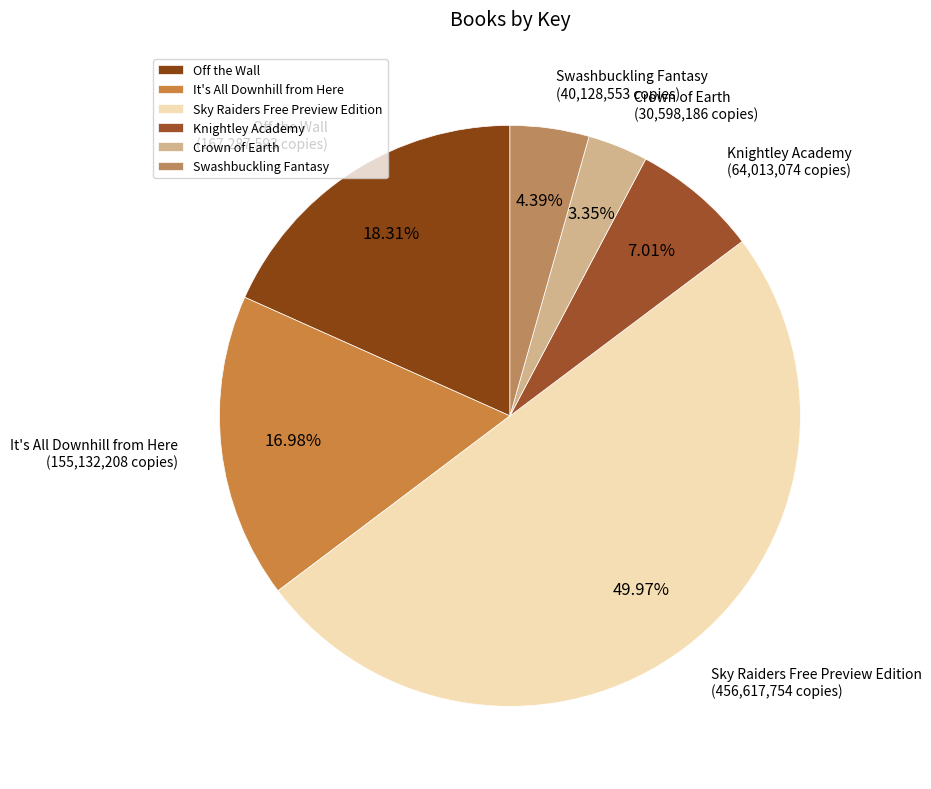

What is the largest slice in the pie chart?

Sky Raiders Free Preview Edition